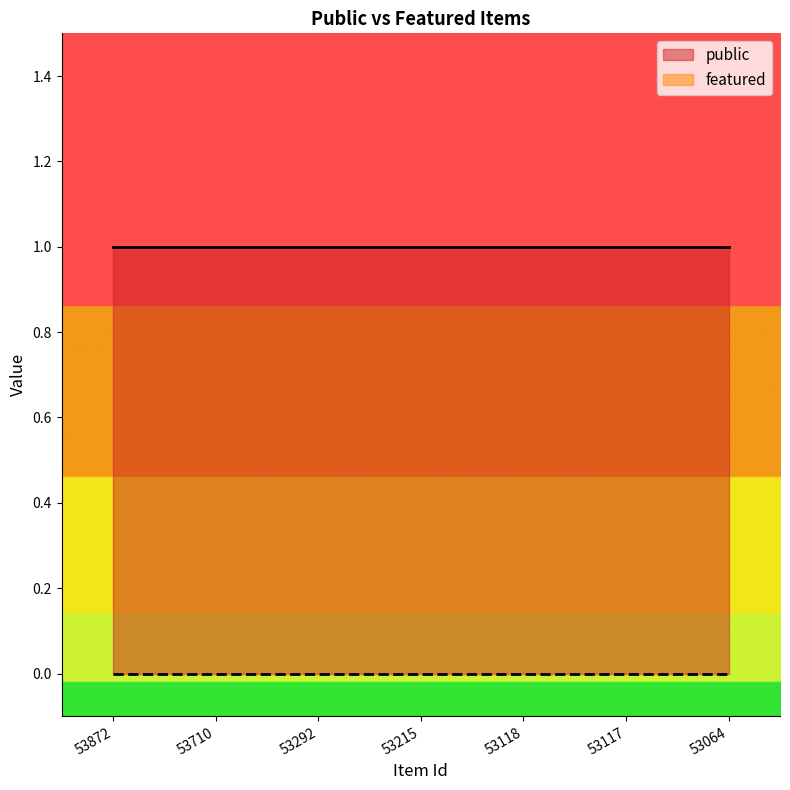

Reading right to left, what are all the values shown in this chart?

public: 1	1	1	1	1	1	1
featured: 0	0	0	0	0	0	0